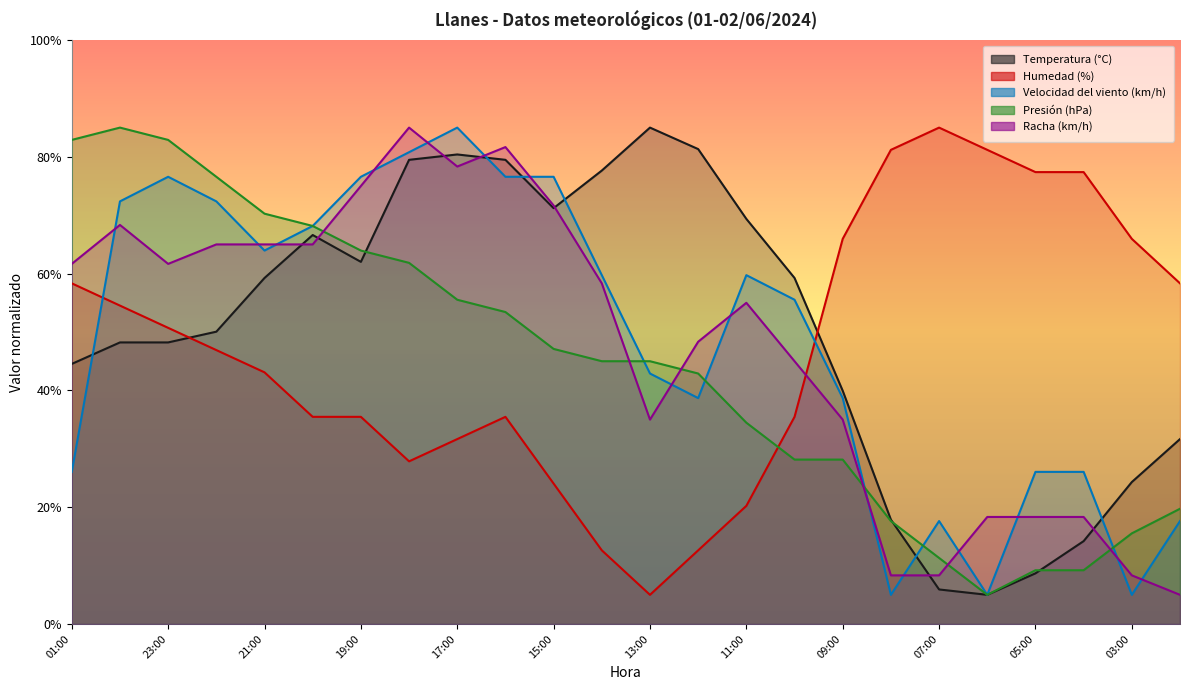

After their last crossing, which series has the higher values: Racha (km/h) or Velocidad del viento (km/h)?

Velocidad del viento (km/h)